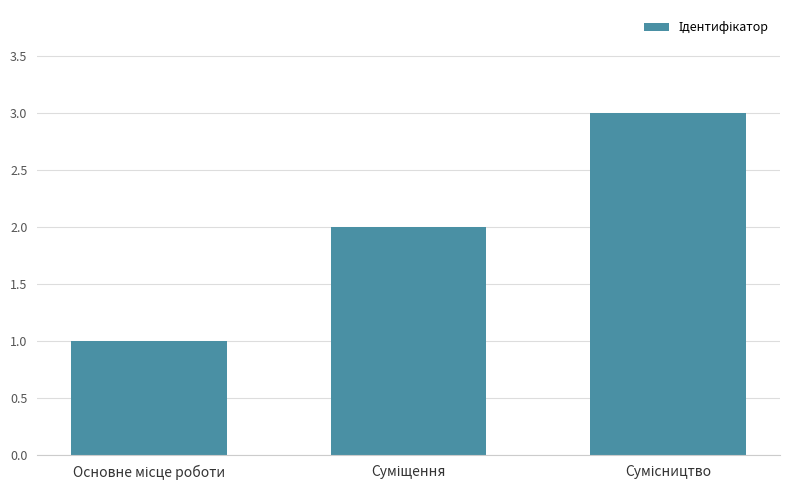

What is the sum of all values?

6